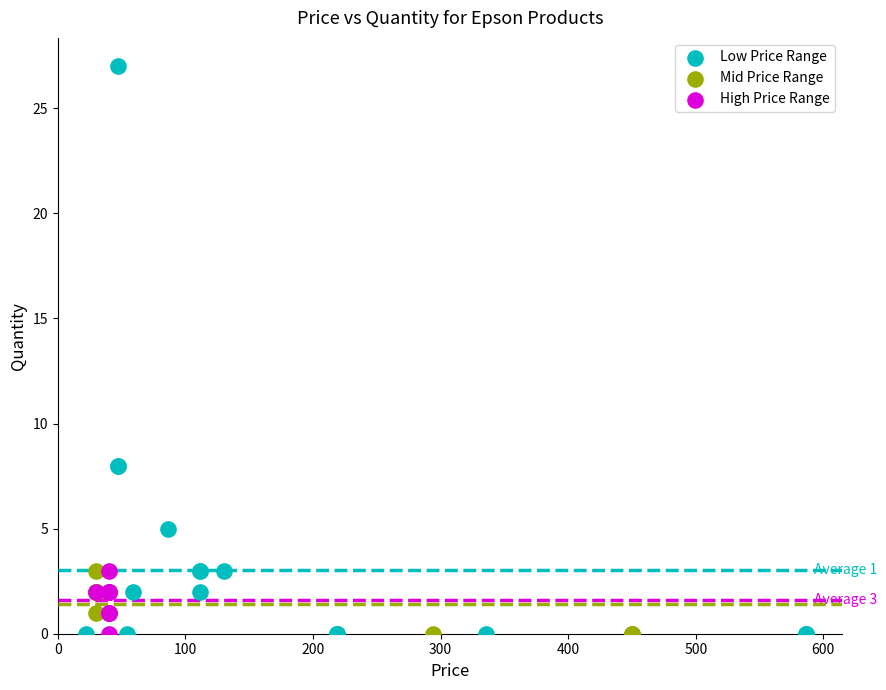

Which series has the largest Y range (max minus min)?

Low Price Range